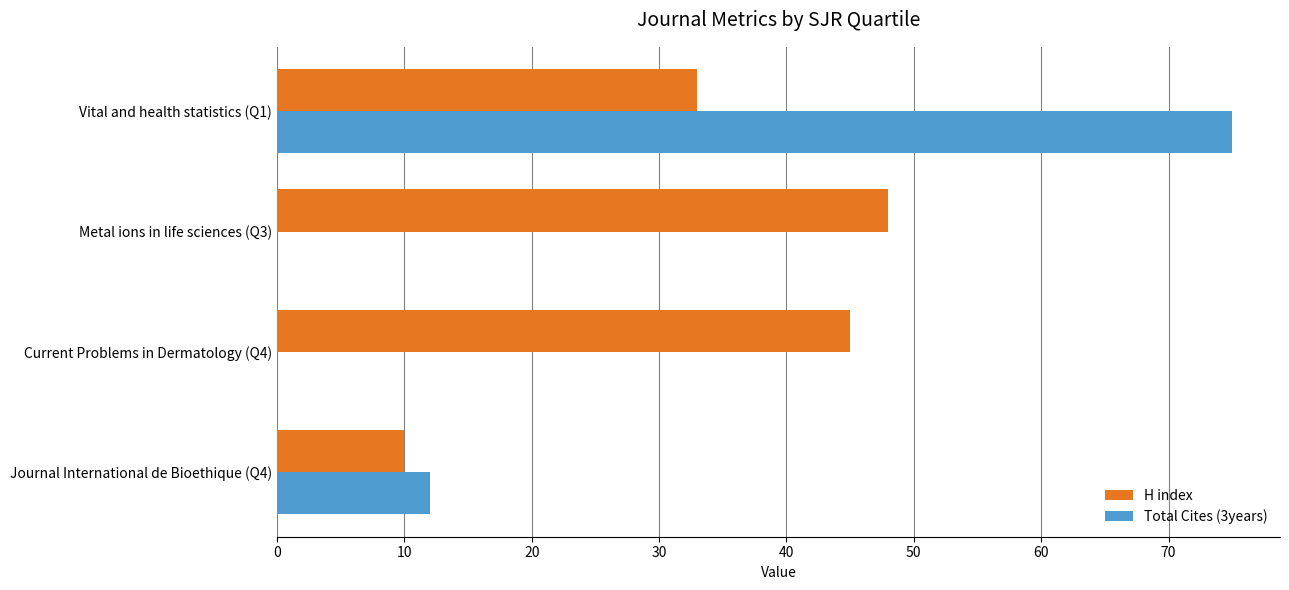

What is the highest value of the Total Cites (3years) series?

75